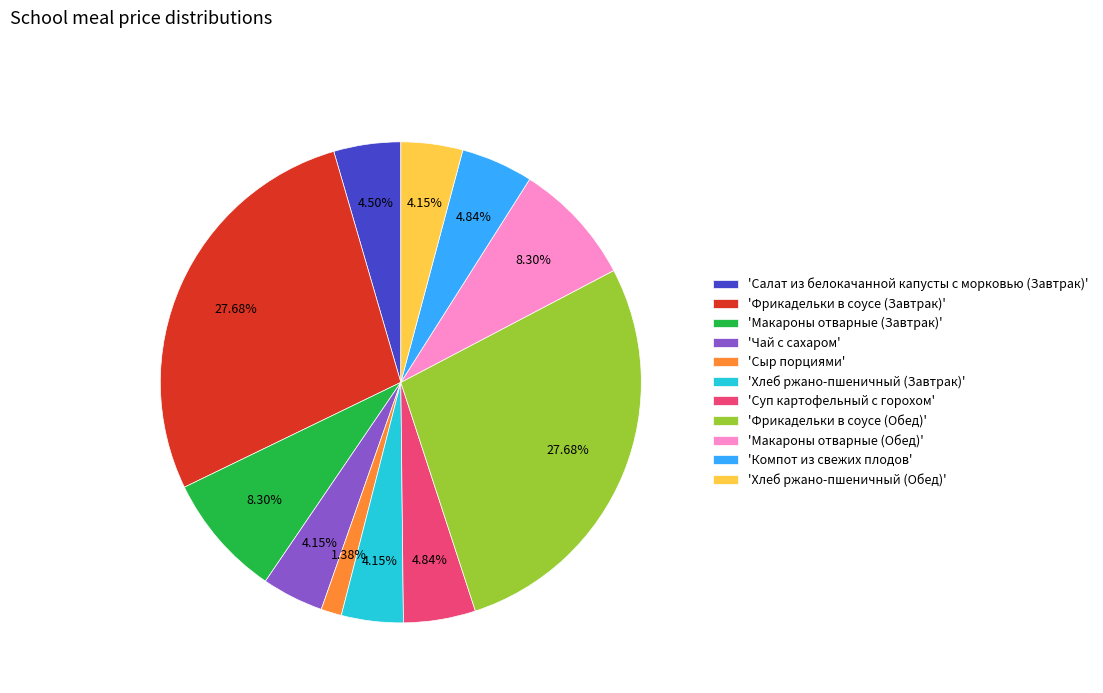

Approximately how many times larger is the value at 'Макароны отварные (Завтрак)' compared to 'Салат из белокачанной капусты с морковью (Завтрак)'?

1.8